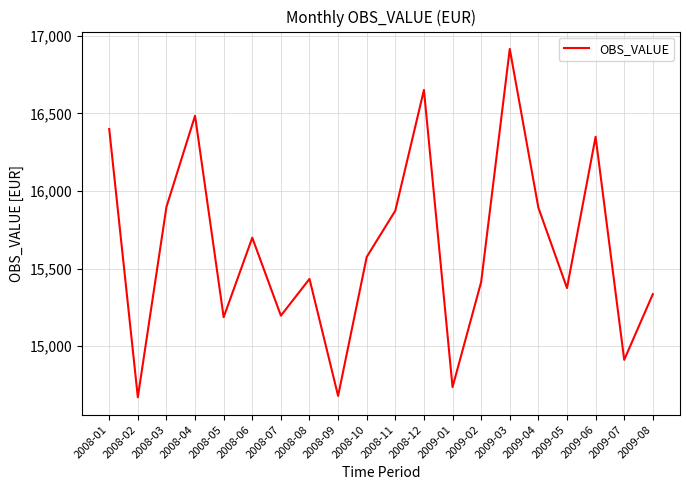

What is the smallest value displayed?

14670.6